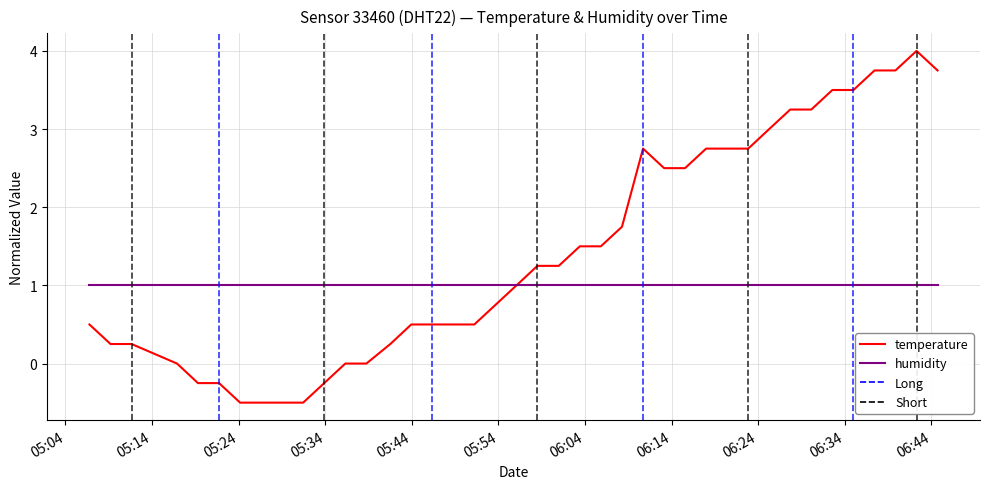

List the series in order of their overall mean, lowest first.

humidity, temperature